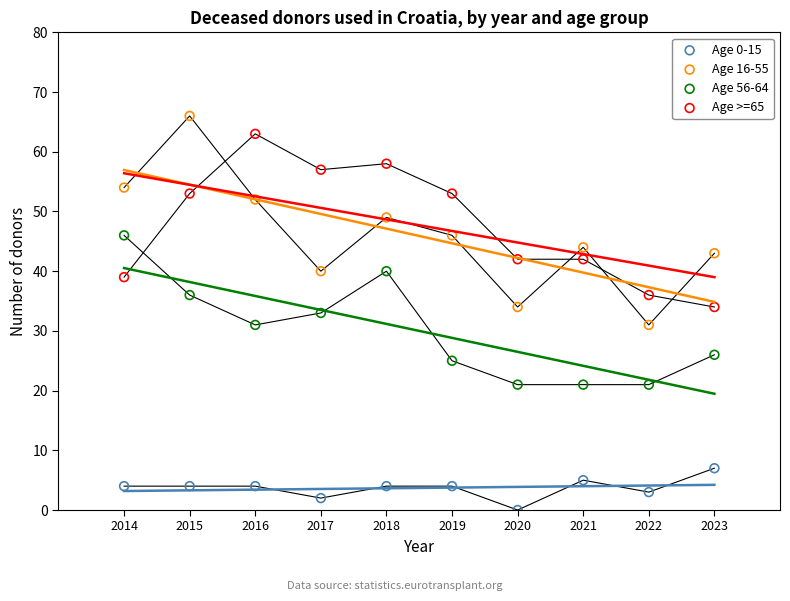

What are all the series names shown in the legend?

Age 0-15, Age 16-55, Age 56-64, Age >=65